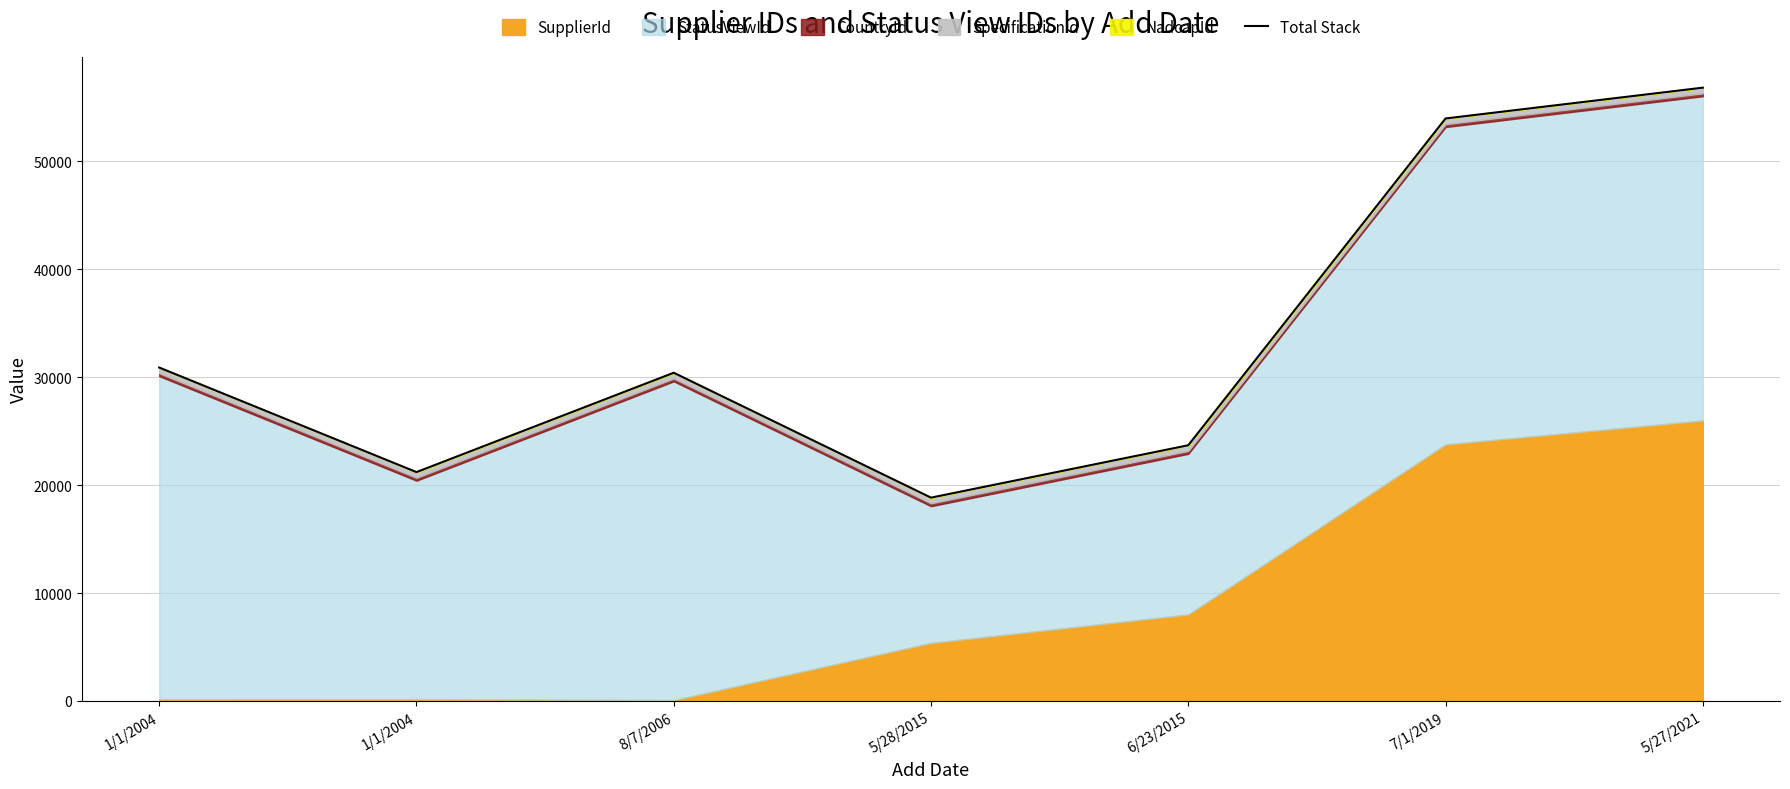

Is it true that the value at 5/28/2015 is 25725?

False